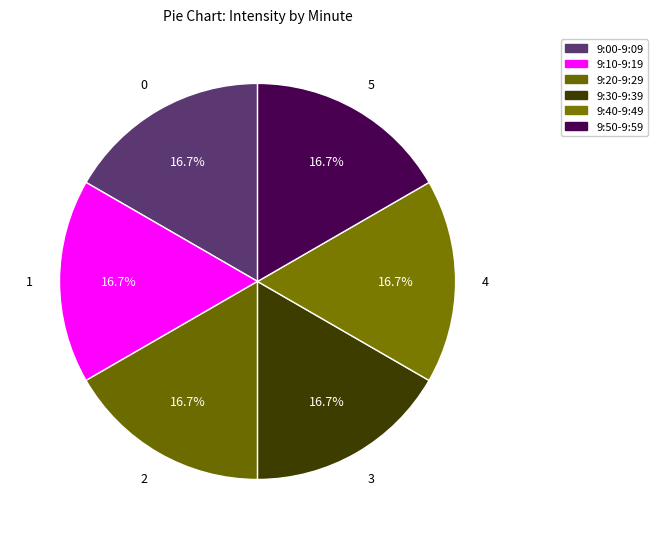

How many slices are in this pie chart?

6